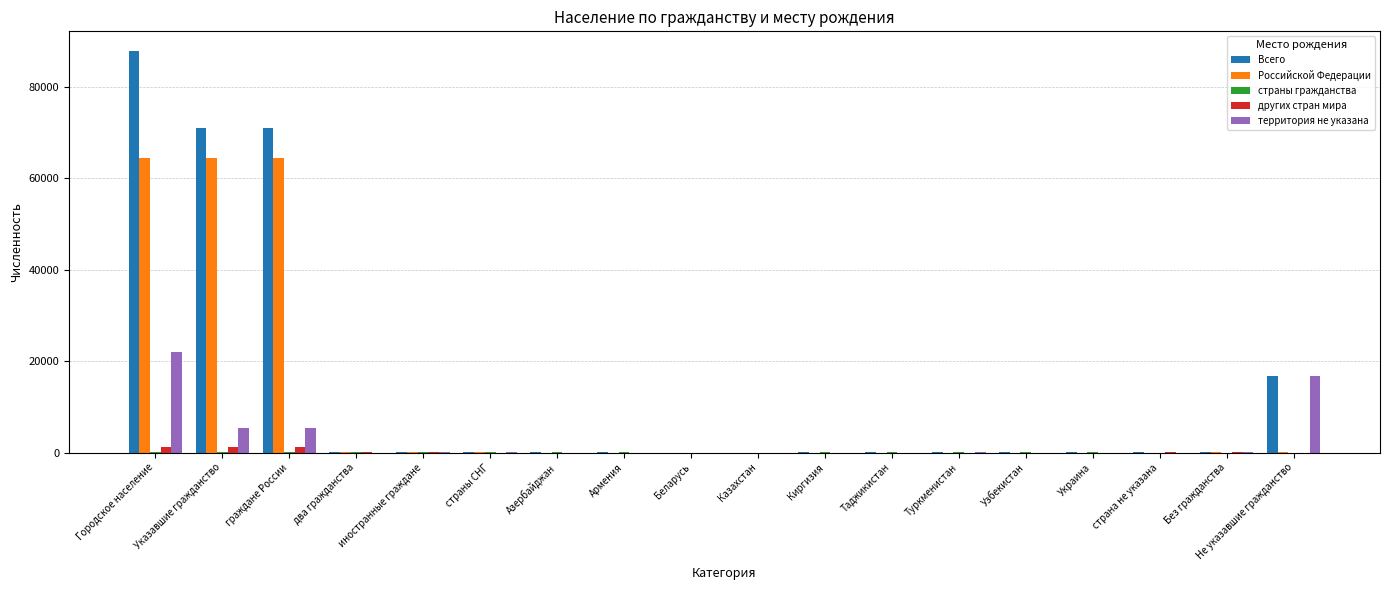

How many distinct data groups are displayed?

5